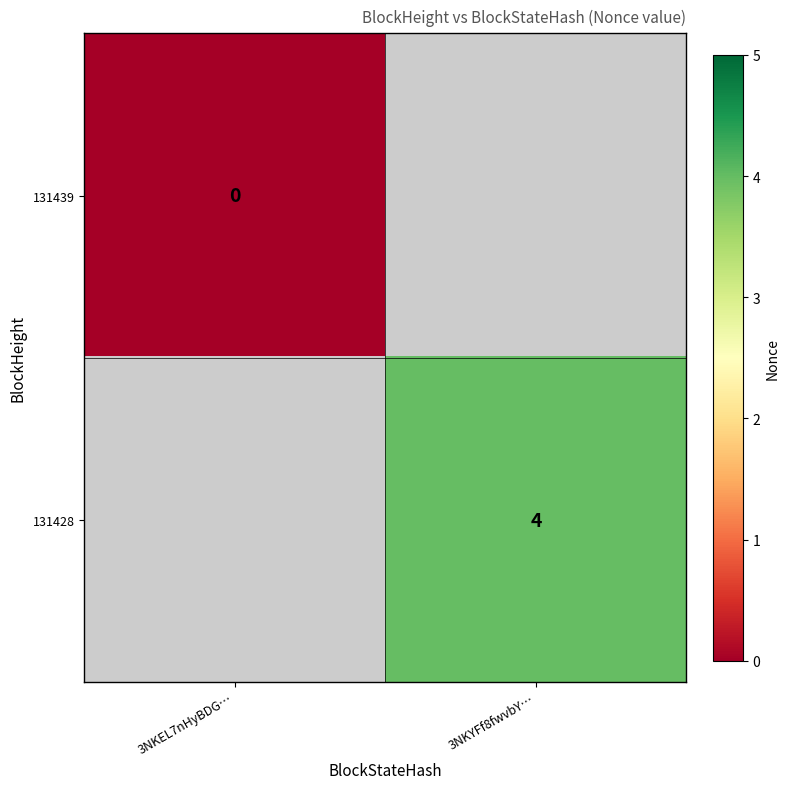

The 131428 series shows 4 at 3NKYFf8fwvbY…. True or false?

True